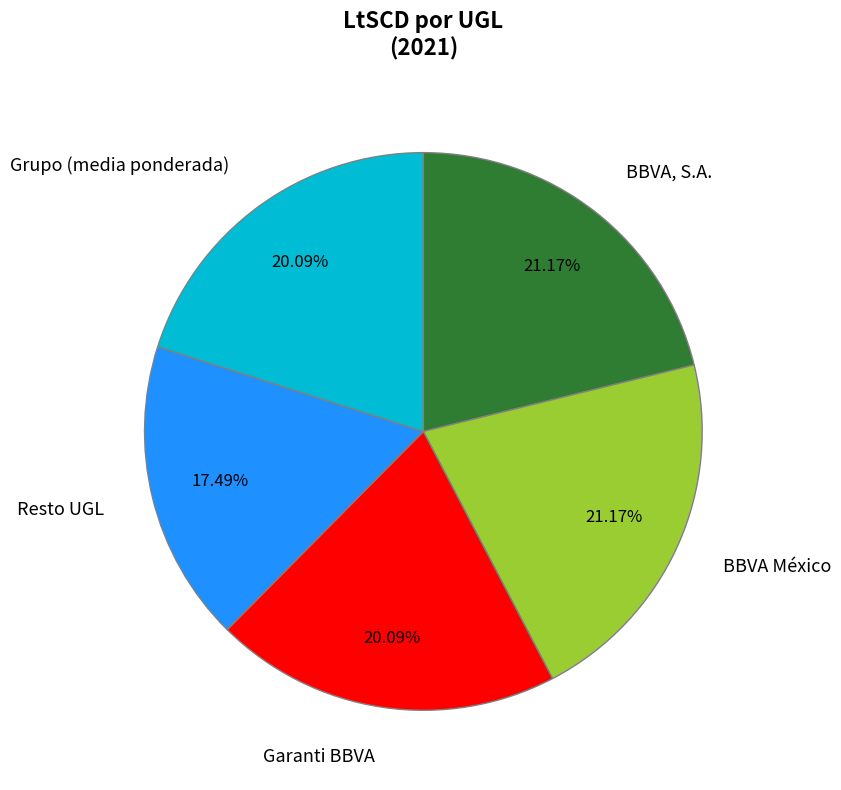

Which has a higher value, Garanti BBVA or BBVA, S.A.?

BBVA, S.A.